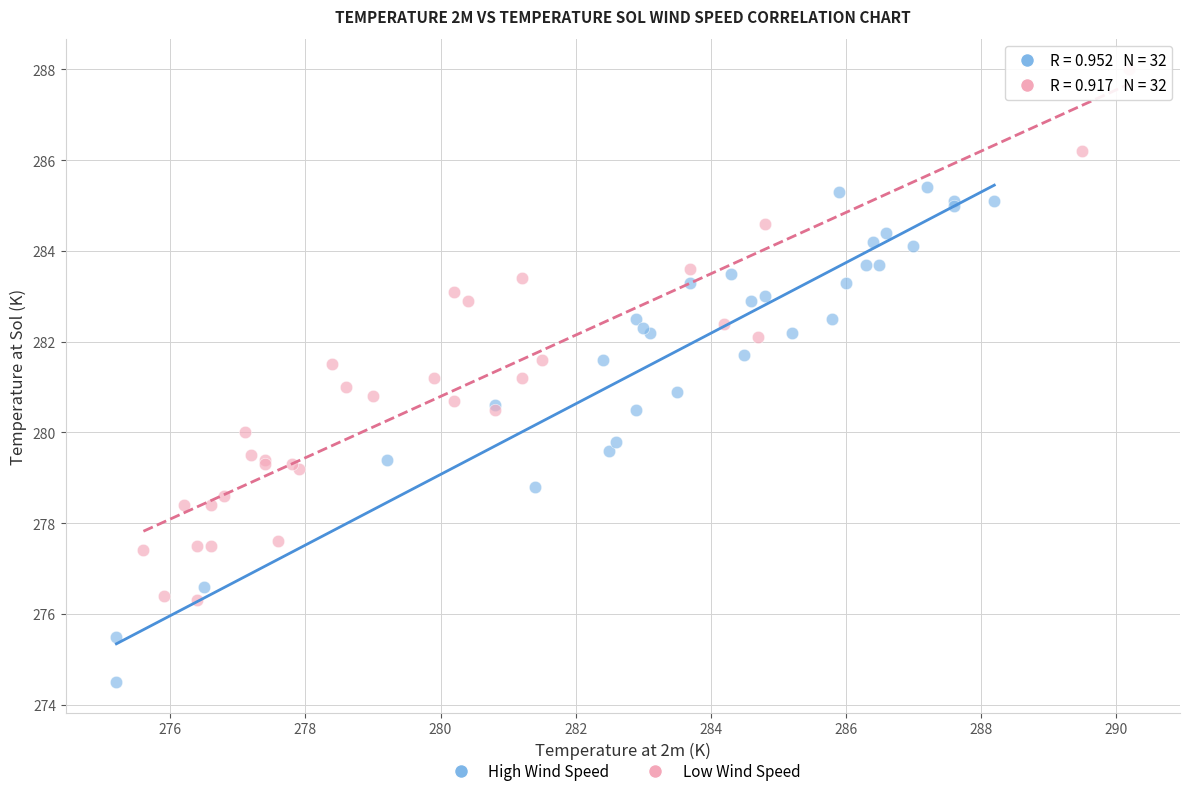

Which series has the widest spread of Y values?

Low Wind Speed